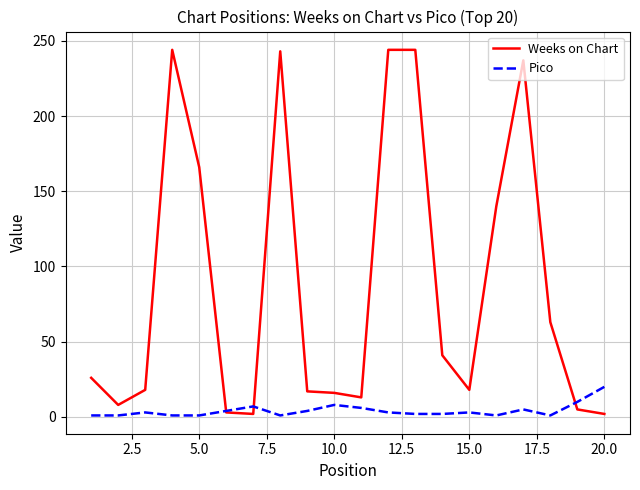

List the series in order of their peak value, lowest first.

Pico, Weeks on Chart